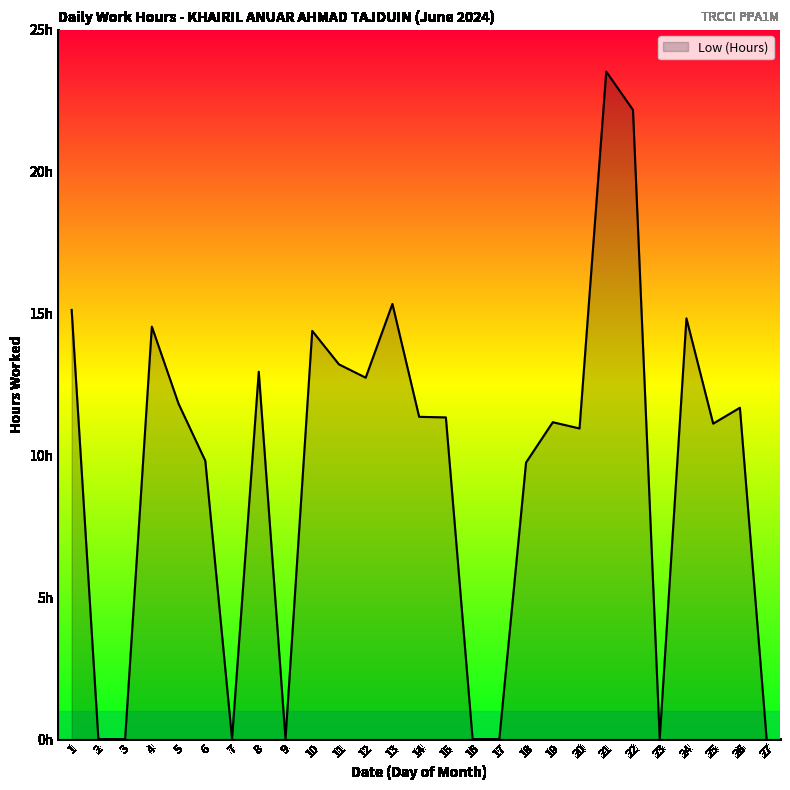

What is the difference between the second highest and minimum values?

22.2